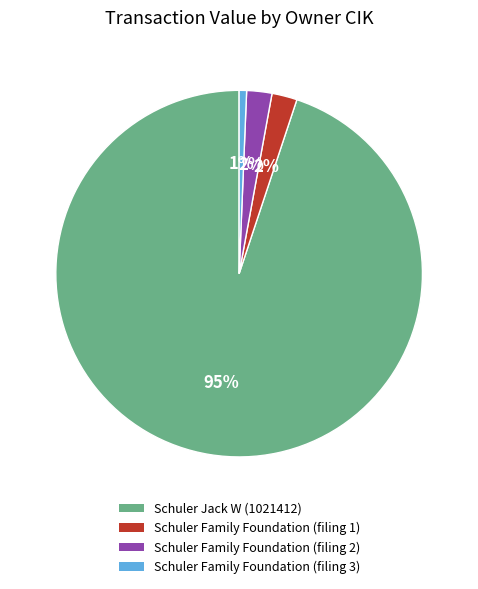

Count the number of slices in the pie.

4